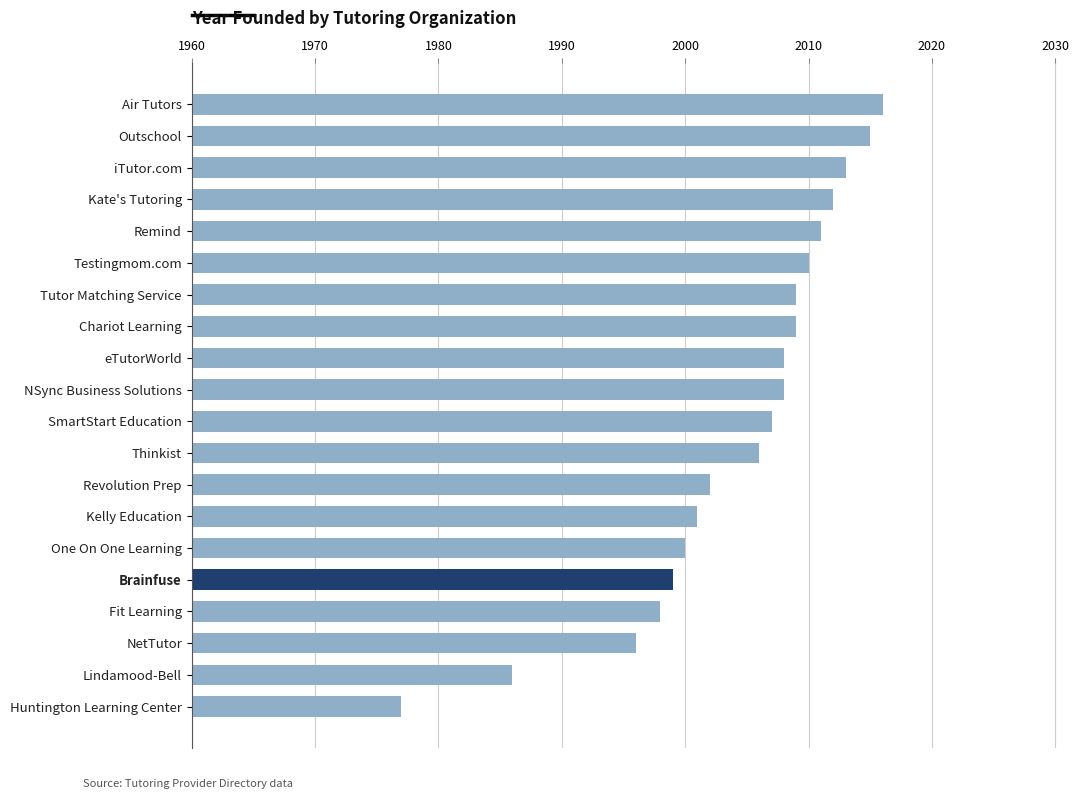

What is the ratio of the value at Lindamood-Bell to the value at NSync Business Solutions?

1.0